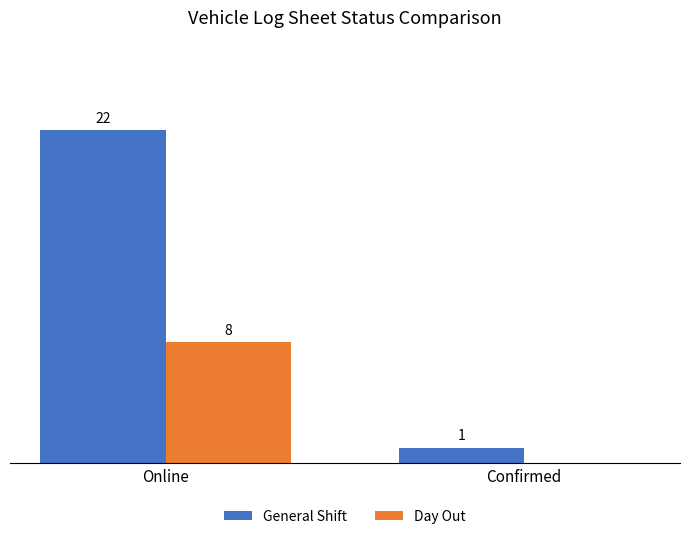

Which series changed the most between Online and Confirmed?

General Shift